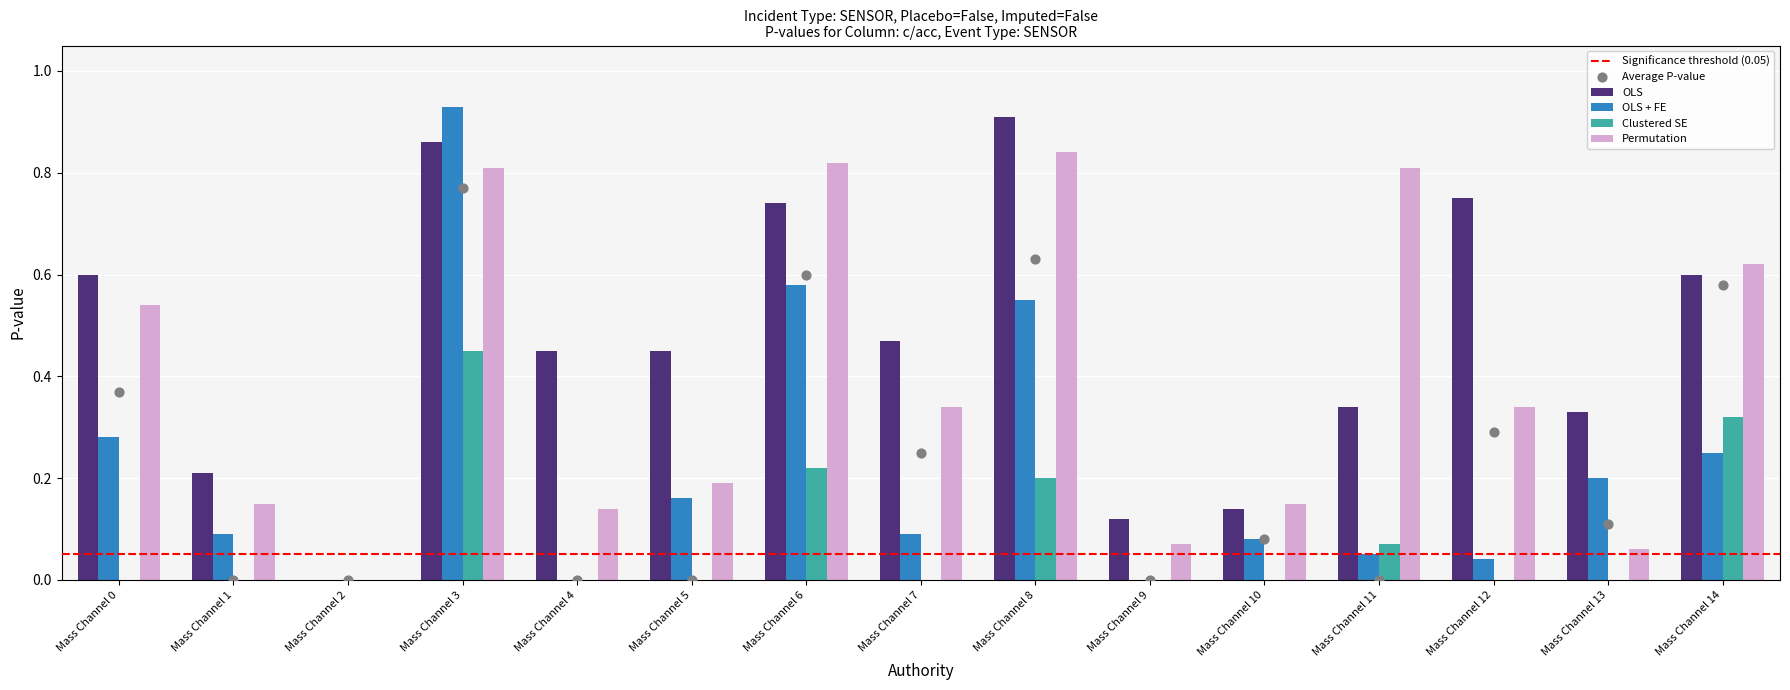

Which series contains the lowest Y value?

OLS